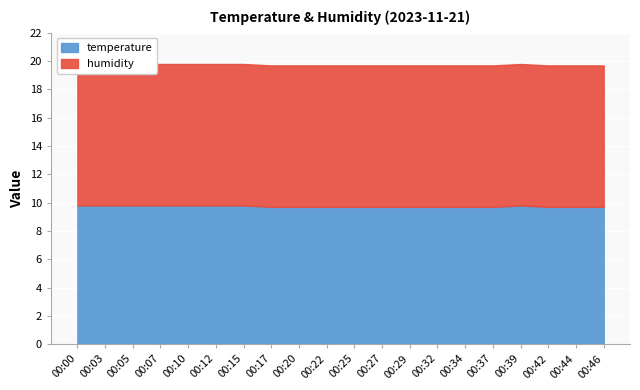

What are all the series names shown in the legend?

temperature, humidity